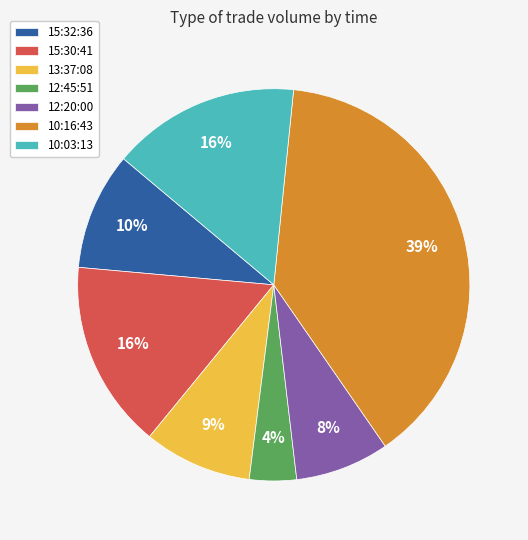

How many segments does this pie chart have?

7